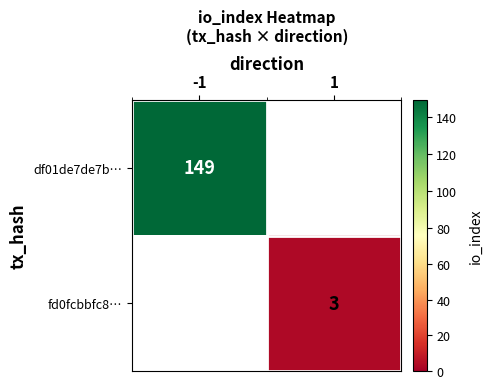

Which category has the highest value across all series?

-1